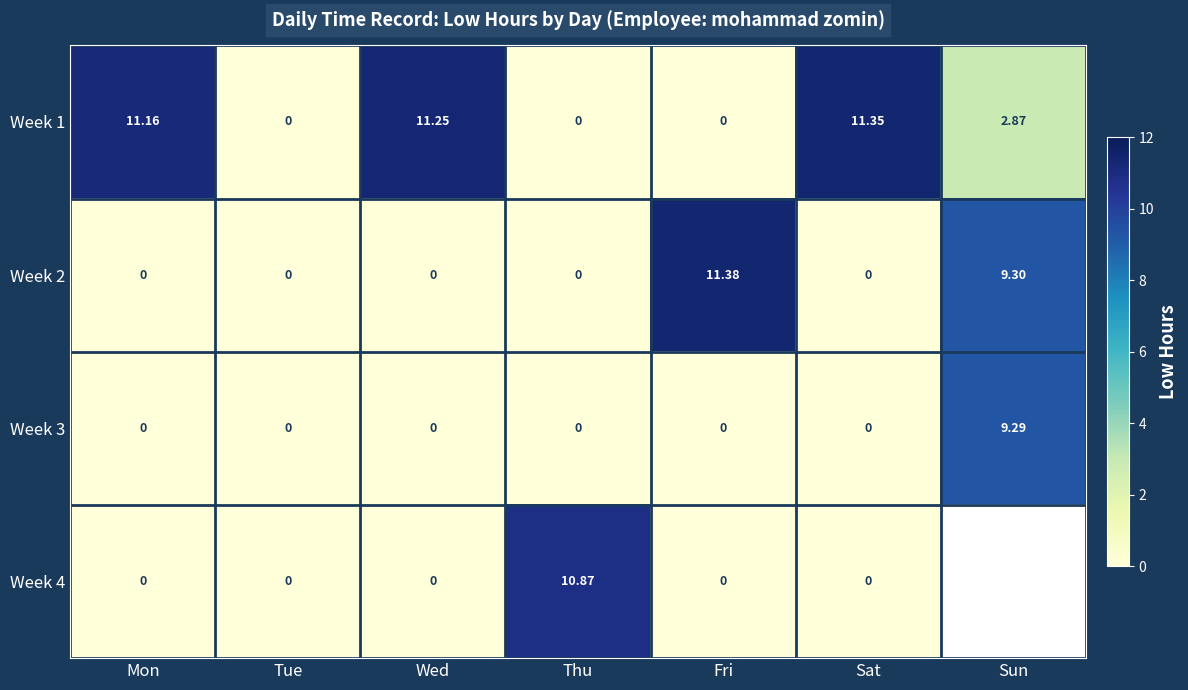

What is the approximate value of Week 1 at Wed?

11.2